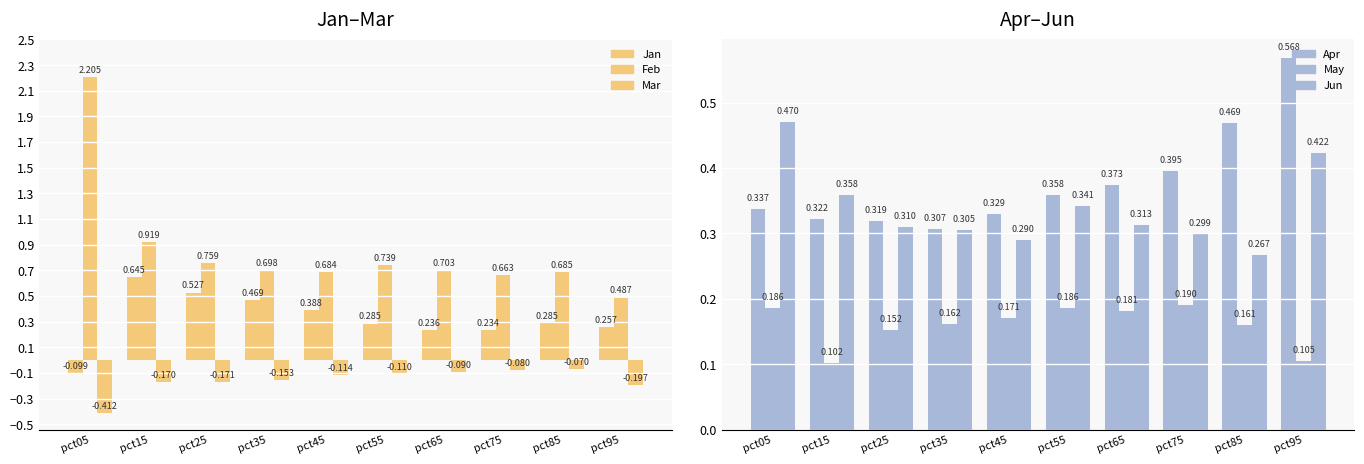

What is the average value of the Jun series?

0.3